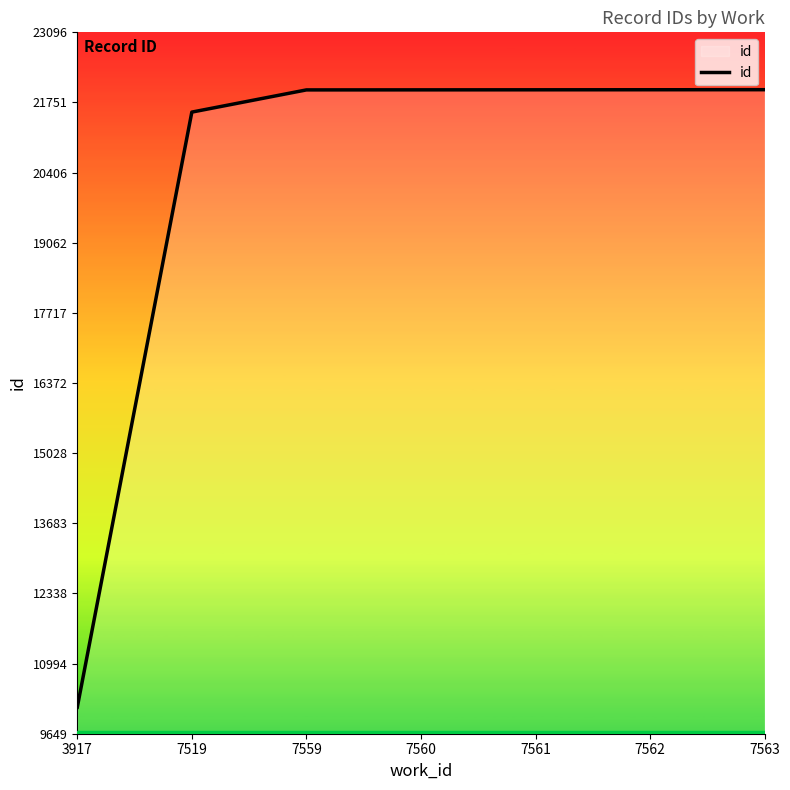

What is the change in value from 7561 to 7562?

+1.0